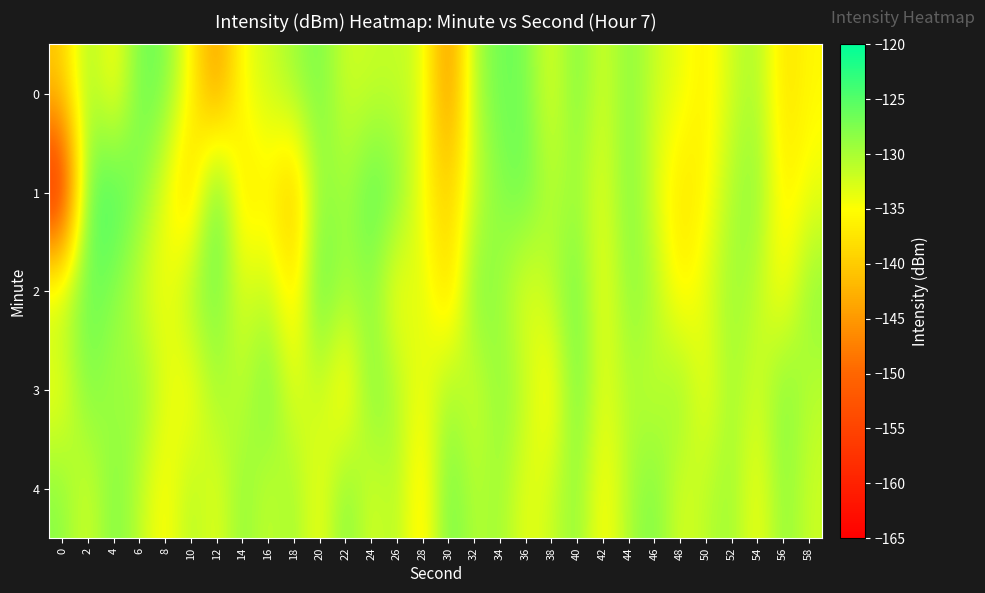

At which category is the sum across all series the highest?

40